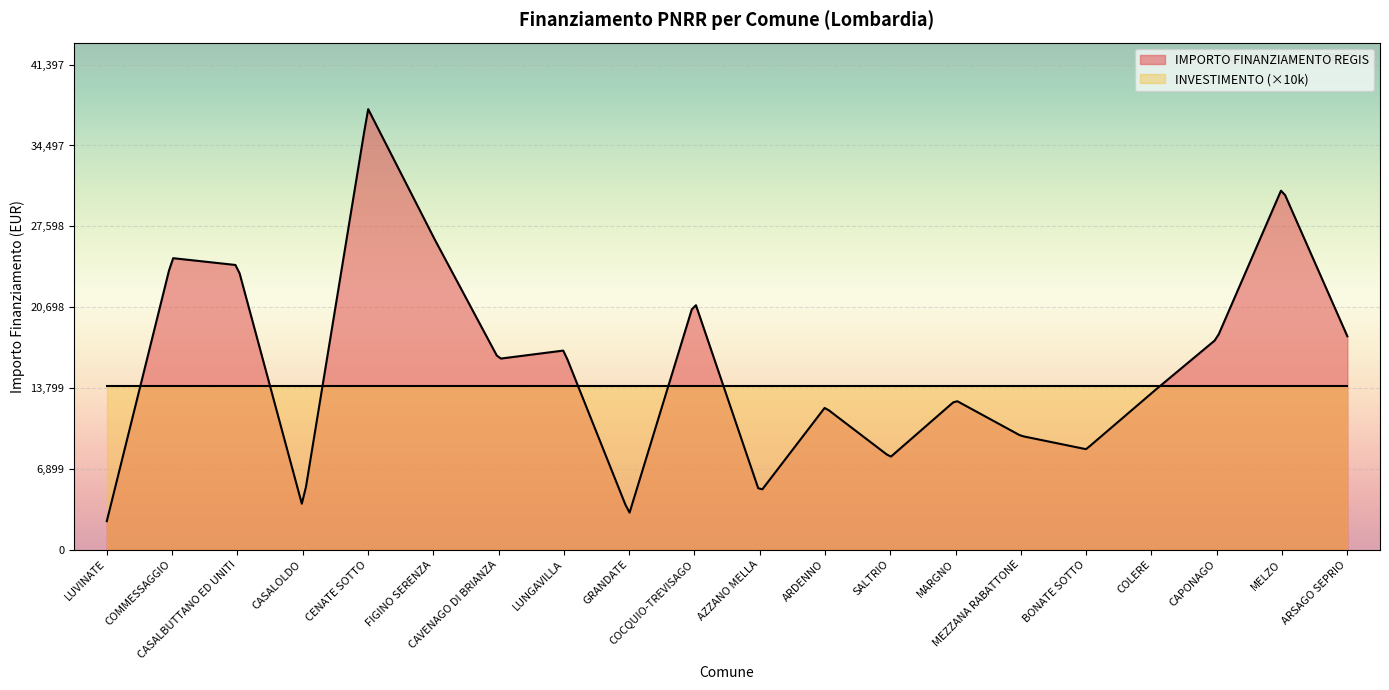

What is the sum of the INVESTIMENTO values at AZZANO MELLA and COCQUIO-TREVISAGO?

2.8